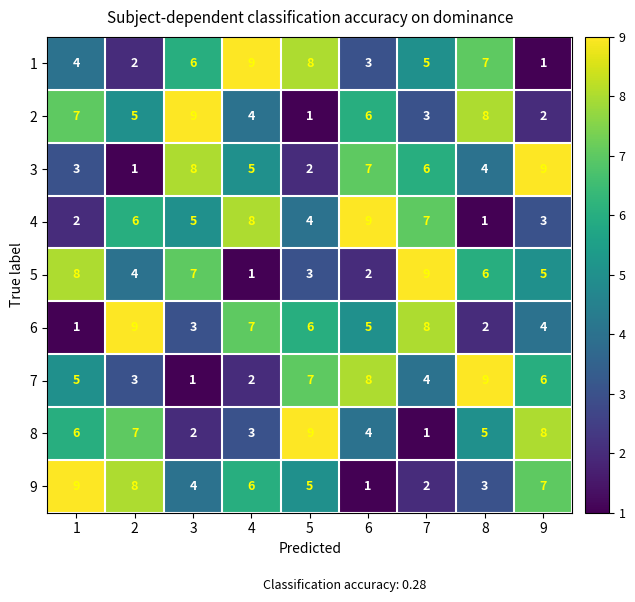

List the labels in order of 5 value, largest first.

7, 1, 3, 8, 9, 2, 5, 6, 4